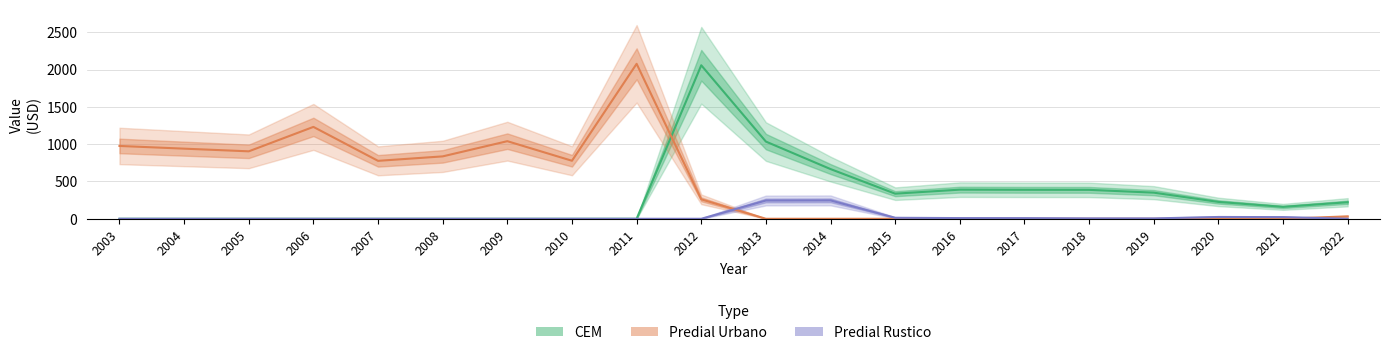

True or false: Predial Rustico has a value of -147.4 at 2004.

False